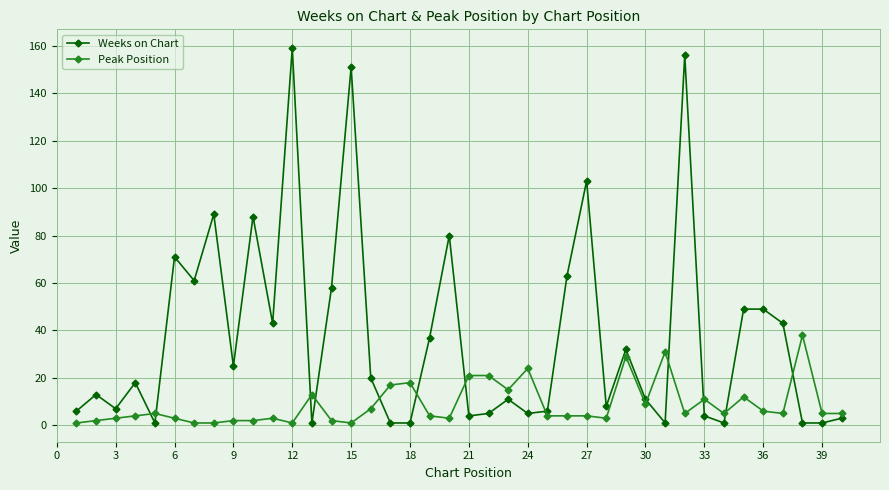

Rank the series by their maximum value, from lowest to highest.

Peak Position, Weeks on Chart